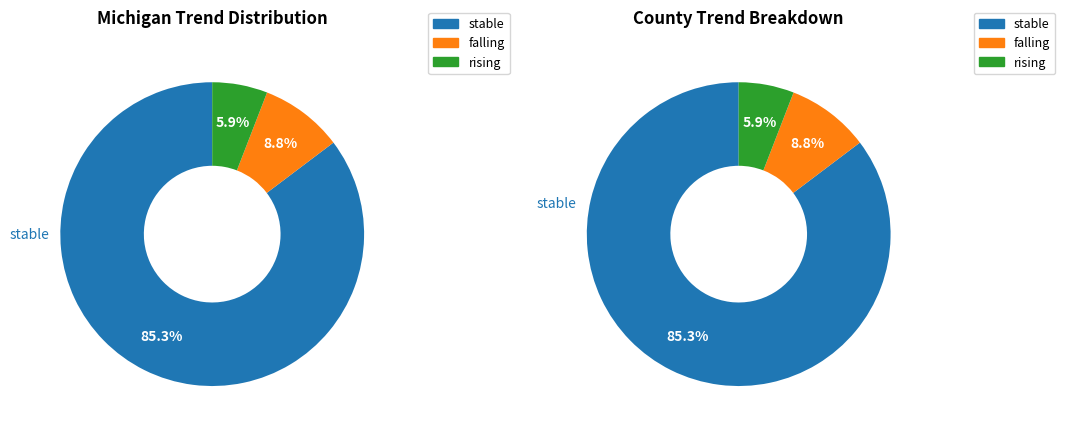

Does any single category account for the majority?

Yes